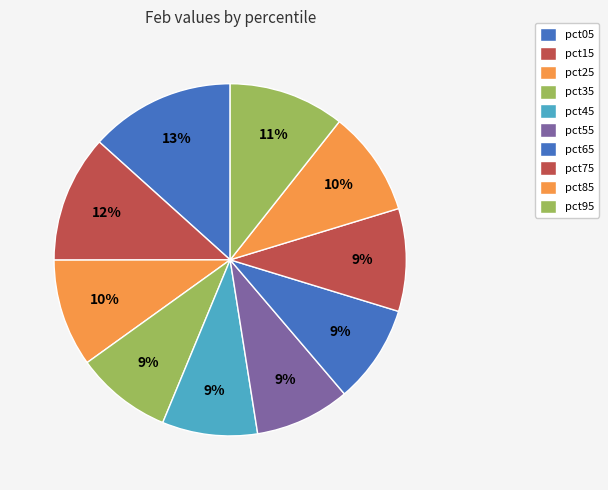

What is the largest slice in the pie chart?

pct05